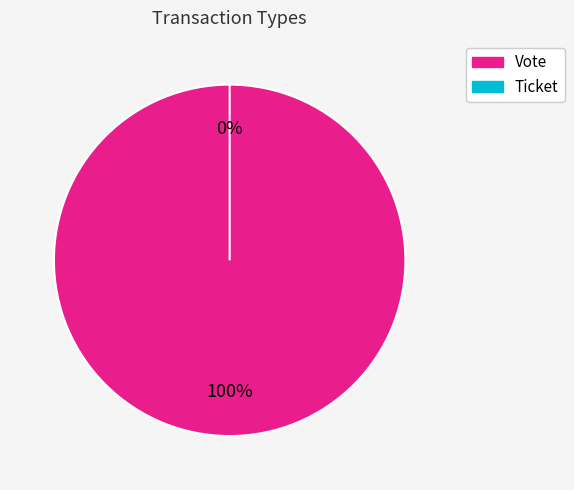

The Ticket slice represents 0% of the pie. True or false?

True